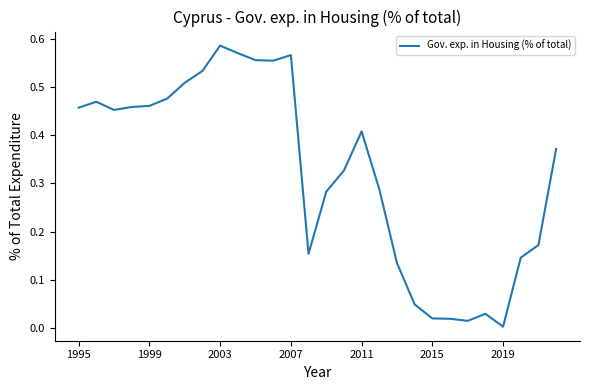

How many categories are shown in the chart?

28